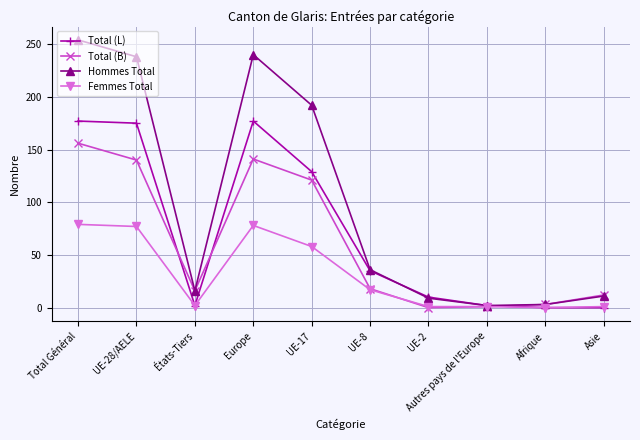

What is the average value of the Total (B) series?

61